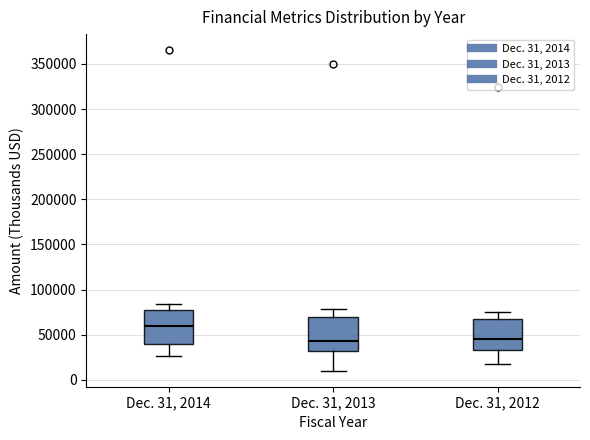

Which box's median line is the highest?

Dec. 31, 2014